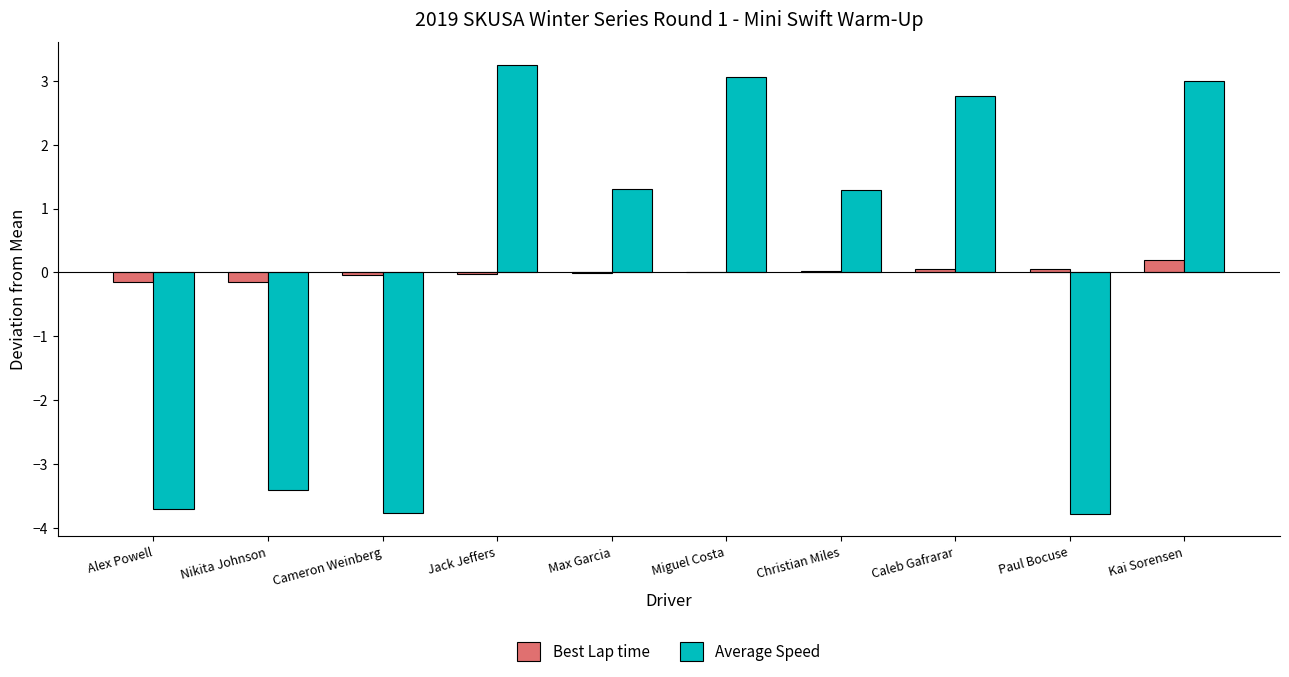

Which series changed the most between Paul Bocuse and Kai Sorensen?

Average Speed